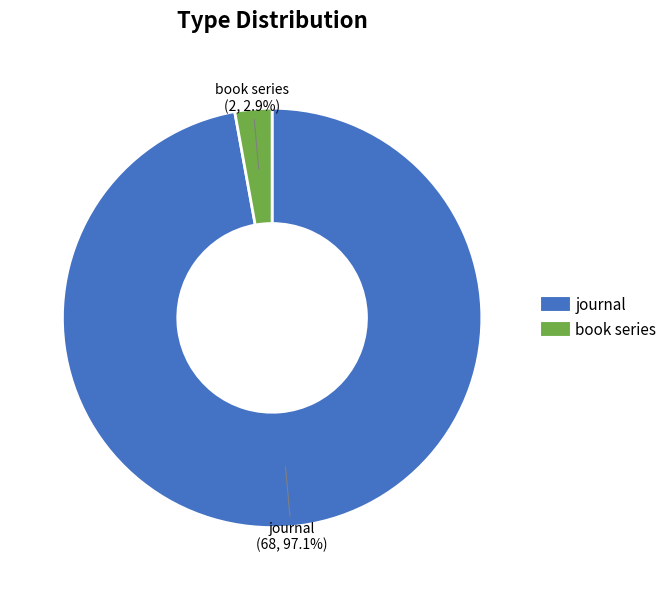

What is the largest slice in the pie chart?

journal